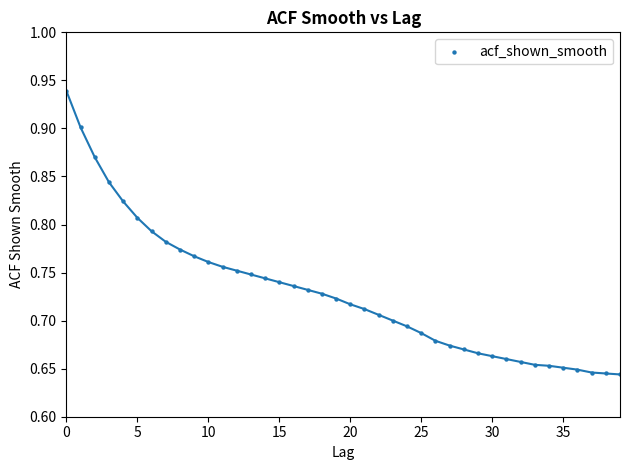

What is the range of Y values (max minus min)?

0.3